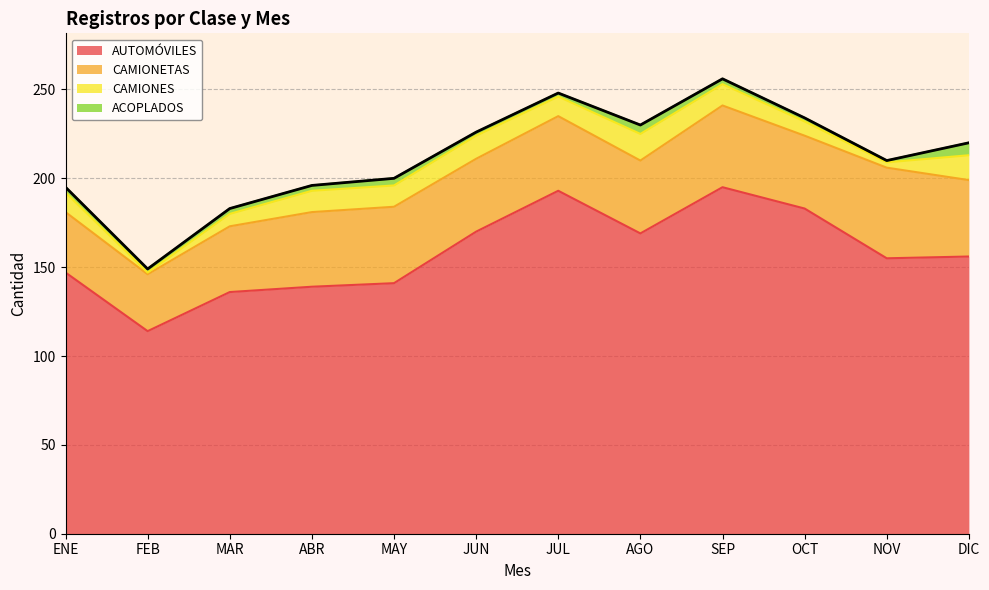

How many lines are shown in the chart?

4